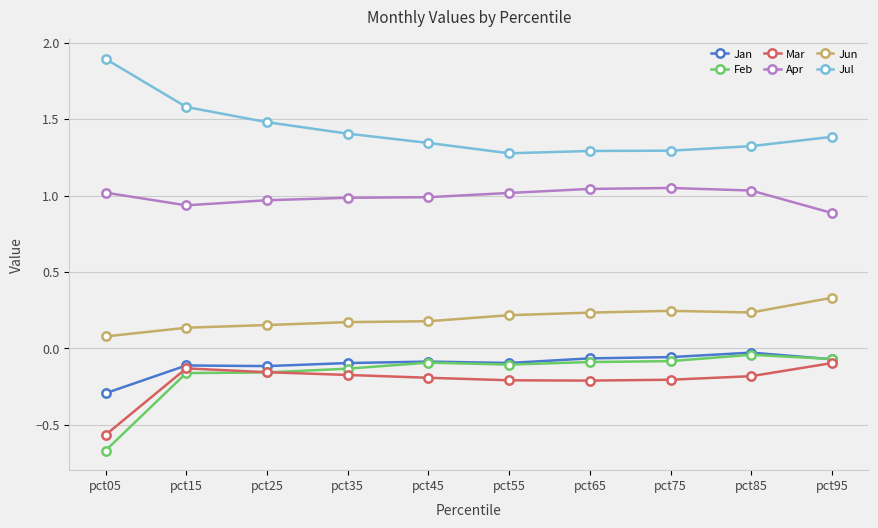

At which label does Apr reach its minimum?

pct95